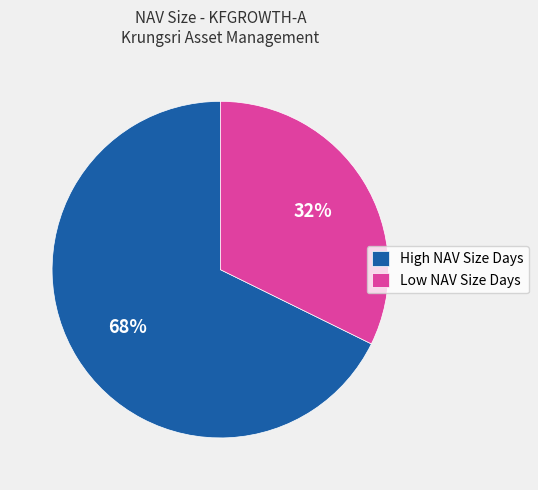

Combined, do High NAV Size Days and Low NAV Size Days account for over 50%?

Yes